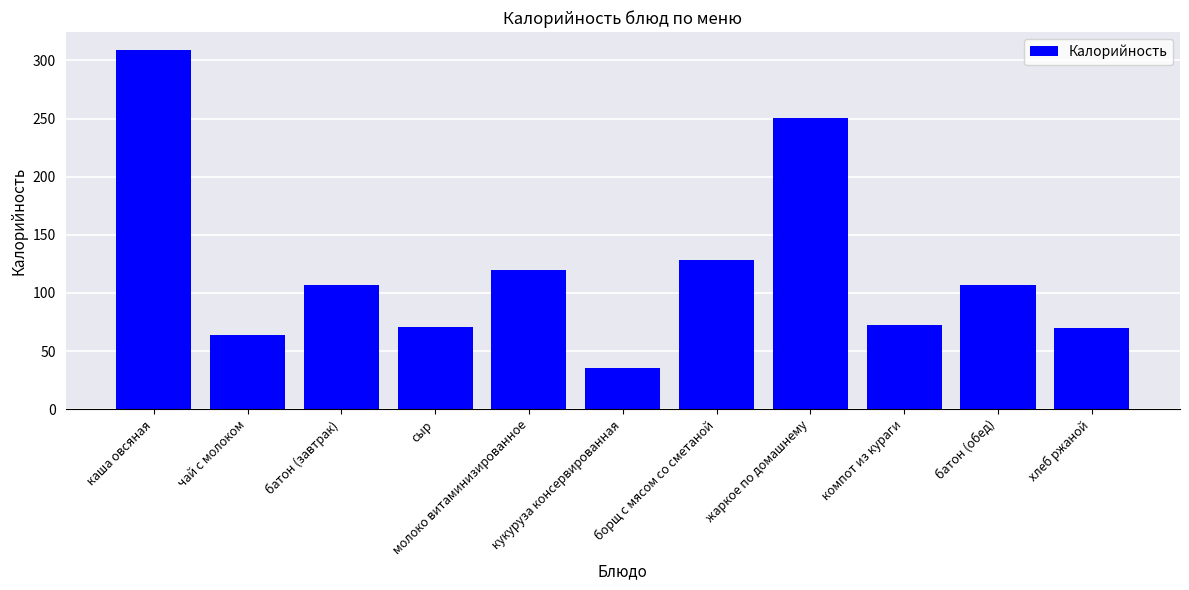

What is the label of the 8th bar from the left?

жаркое по домашнему